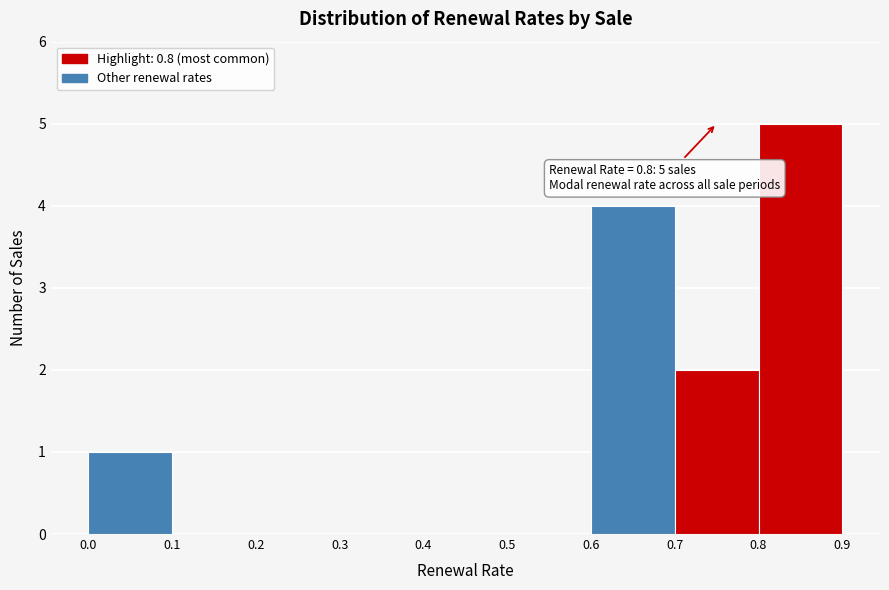

Over which range of the x-axis is the bar tallest?

0.8 to 0.9